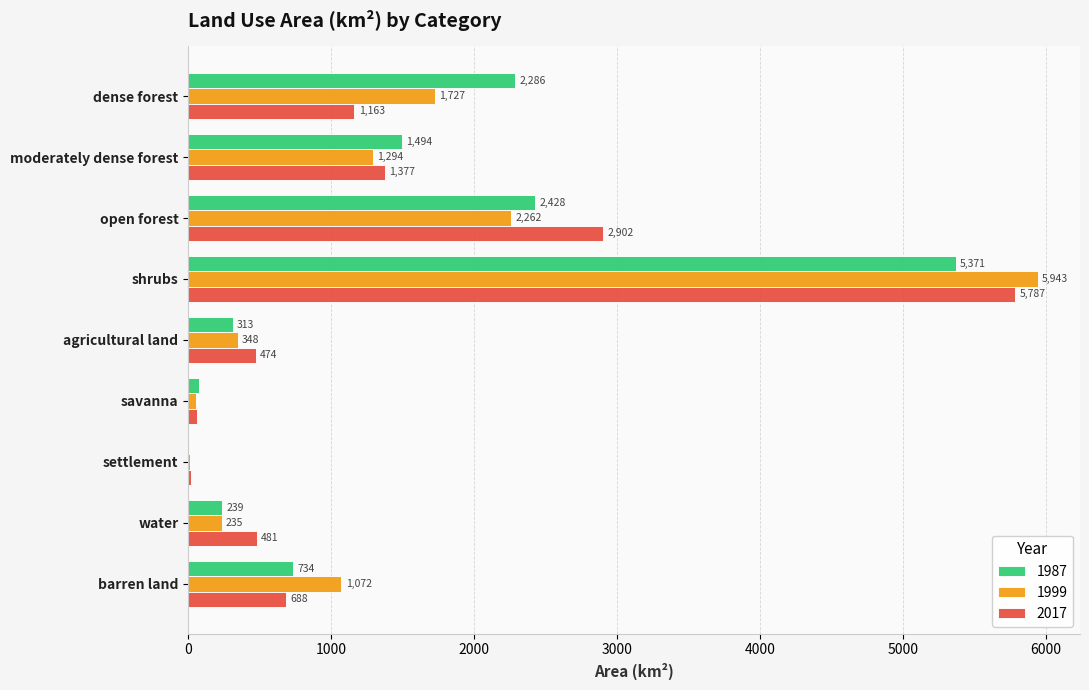

True or false: 2017 has a value of 17.4 at settlement.

True